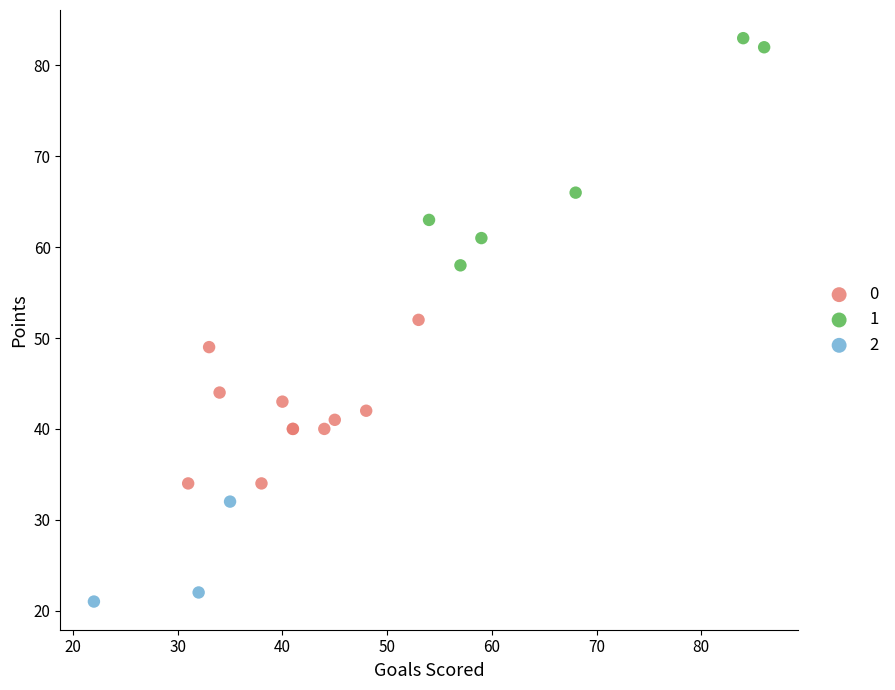

Which series has the widest spread of Y values?

1